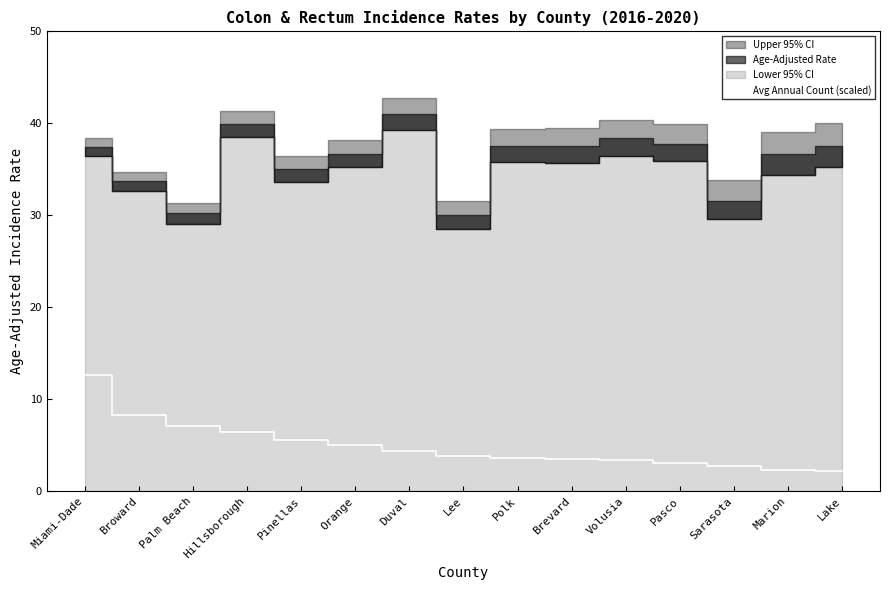

What is the difference between the maximum and minimum values?

10.4